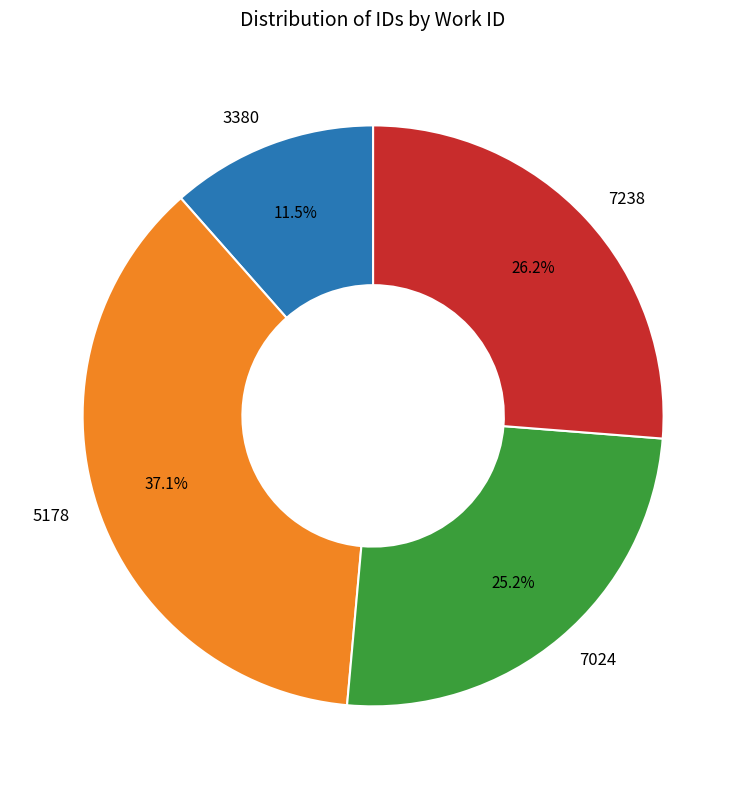

Does any single category account for the majority?

No